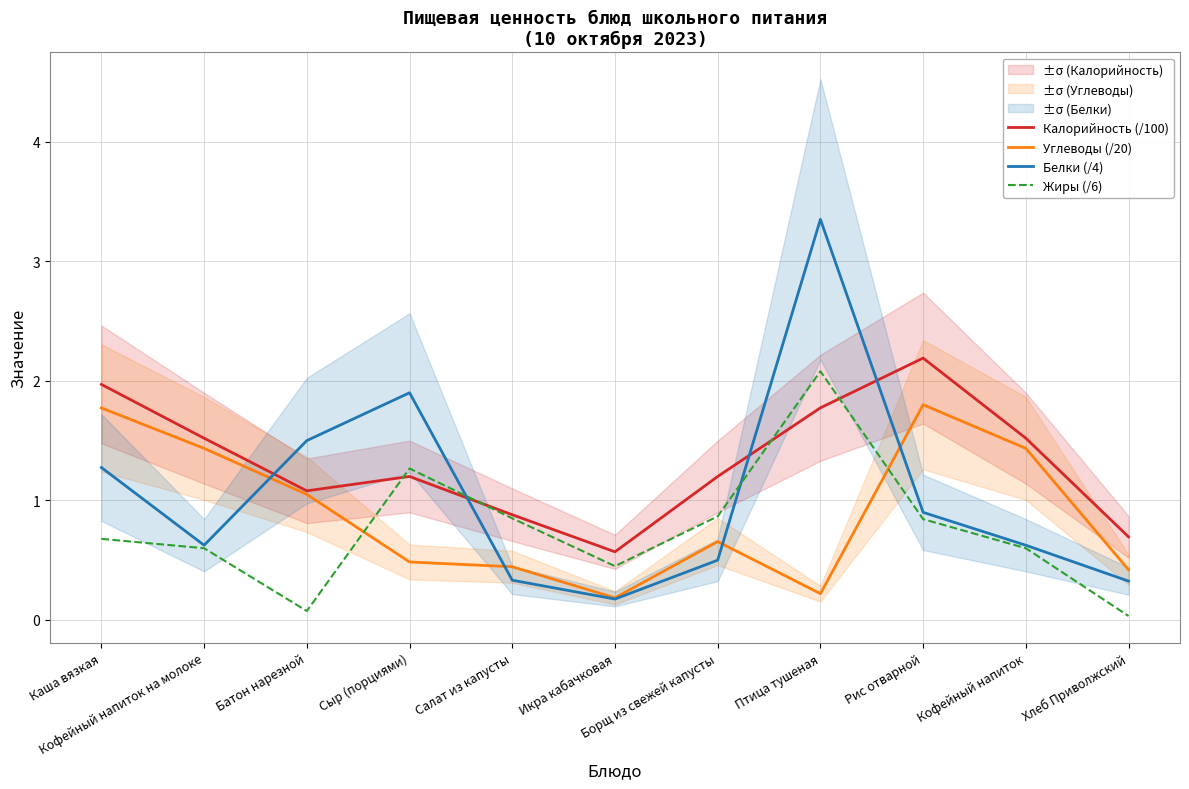

Reading right to left, transcribe all the data shown in this chart.

Калорийность (/100): Хлеб Приволжский=0.7	Кофейный напиток=1.5	Рис отварной=2.2	Птица тушеная=1.8	Борщ из свежей капусты=1.2	Икра кабачковая=0.6	Салат из капусты=0.9	Сыр (порциями)=1.2	Батон нарезной=1.1	Кофейный напиток на молоке=1.5	Каша вязкая=2.0
Углеводы (/20): Хлеб Приволжский=0.4	Кофейный напиток=1.4	Рис отварной=1.8	Птица тушеная=0.2	Борщ из свежей капусты=0.7	Икра кабачковая=0.2	Салат из капусты=0.4	Сыр (порциями)=0.5	Батон нарезной=1.1	Кофейный напиток на молоке=1.4	Каша вязкая=1.8
Белки (/4): Хлеб Приволжский=0.3	Кофейный напиток=0.6	Рис отварной=0.9	Птица тушеная=3.4	Борщ из свежей капусты=0.5	Икра кабачковая=0.2	Салат из капусты=0.3	Сыр (порциями)=1.9	Батон нарезной=1.5	Кофейный напиток на молоке=0.6	Каша вязкая=1.3
Жиры (/6): Хлеб Приволжский=0.0	Кофейный напиток=0.6	Рис отварной=0.8	Птица тушеная=2.1	Борщ из свежей капусты=0.9	Икра кабачковая=0.5	Салат из капусты=0.8	Сыр (порциями)=1.3	Батон нарезной=0.1	Кофейный напиток на молоке=0.6	Каша вязкая=0.7